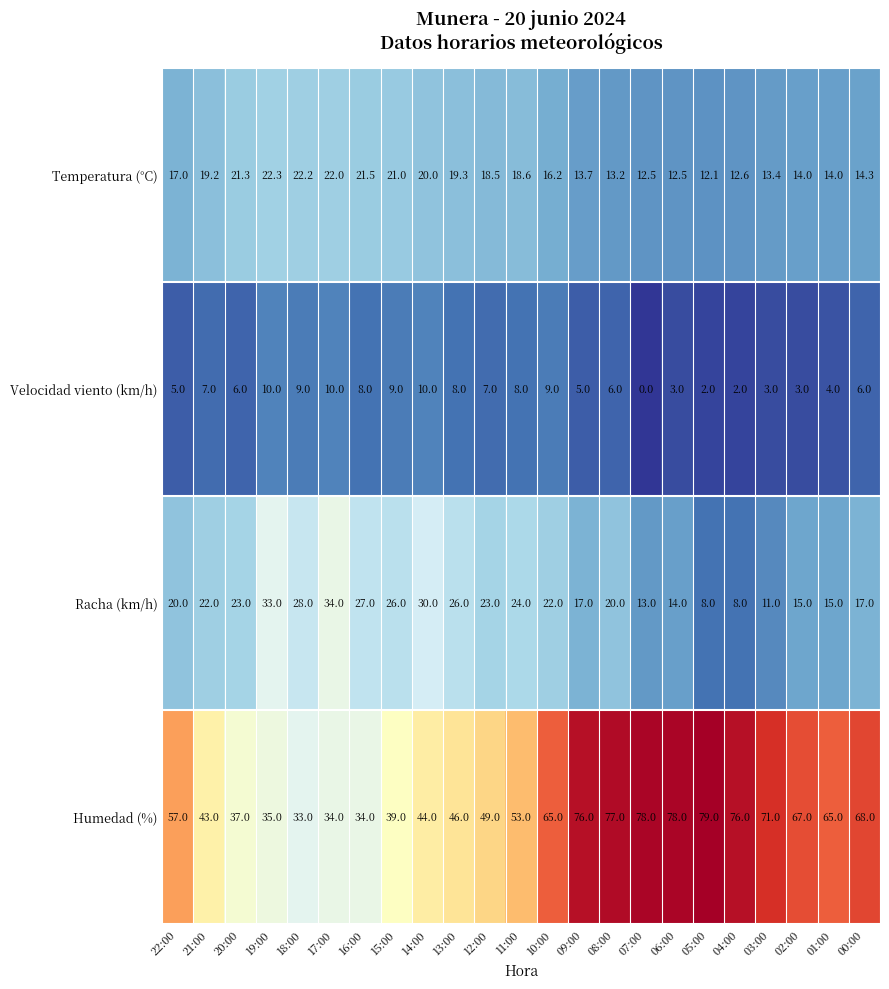

At 19:00, list the series in order from largest to smallest.

Humedad (%), Racha (km/h), Temperatura (°C), Velocidad viento (km/h)